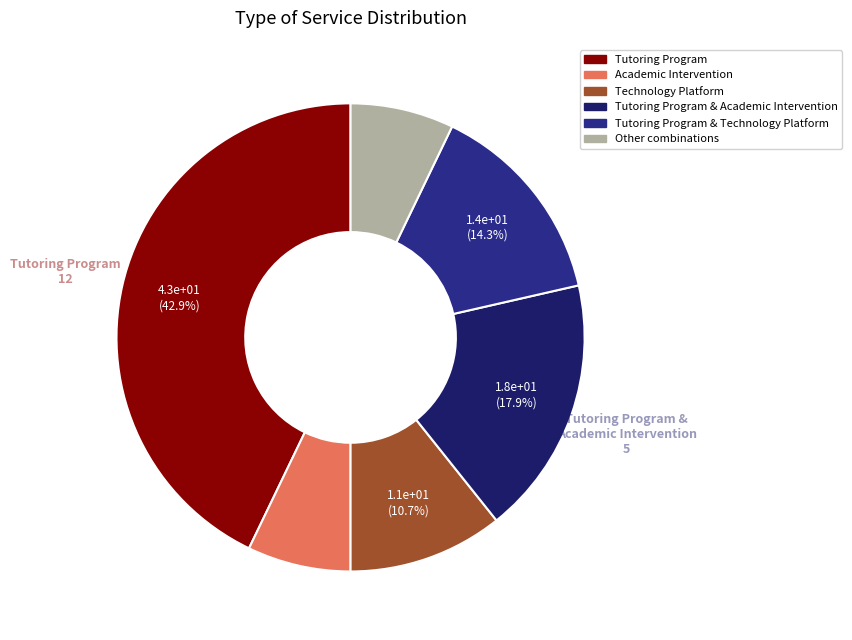

Is there a majority slice in this chart?

No